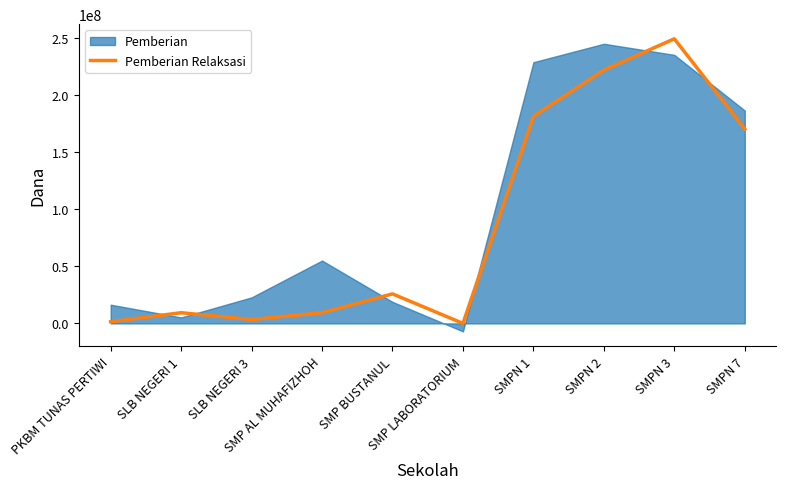

Reading left to right, what are all the values shown in this chart?

1500000	9375000	3375000	9375000	25875000	0	181500000	222000000	249375000	170250000